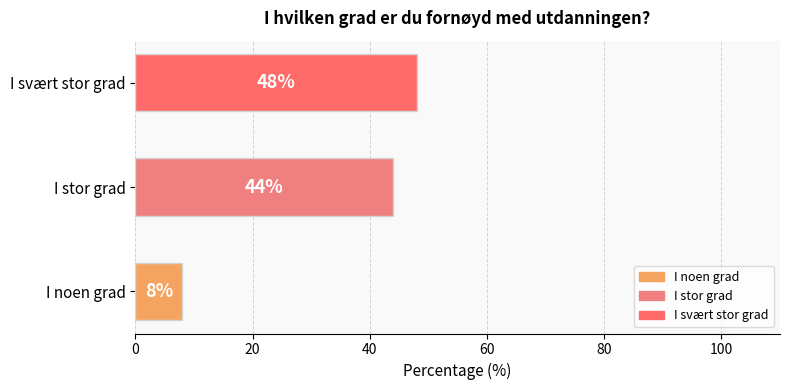

What is the smallest value displayed?

8